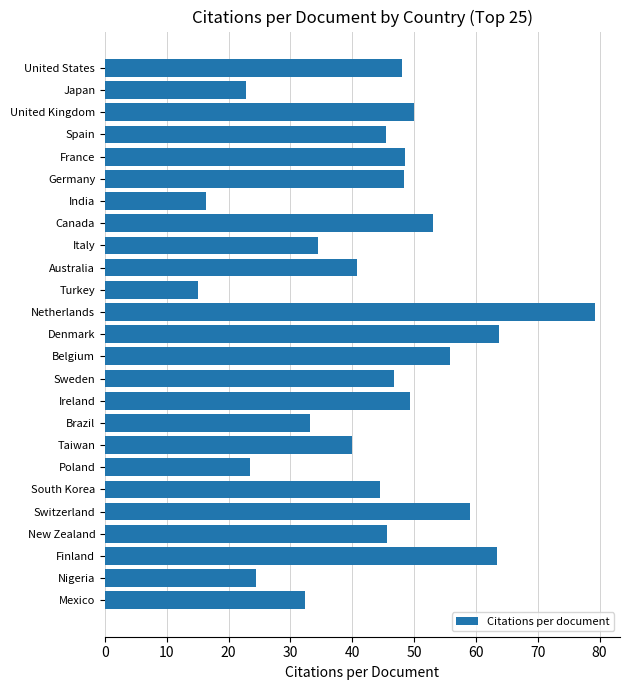

At which category does the chart reach its minimum across all series?

Turkey